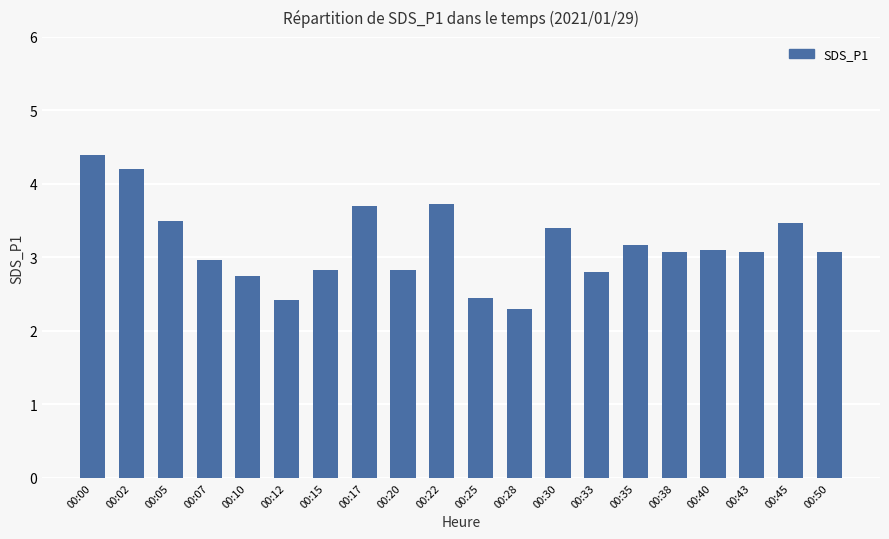

Reading left to right, extract all data points from this chart.

4.4	4.2	3.5	3.0	2.8	2.4	2.8	3.7	2.8	3.7	2.5	2.3	3.4	2.8	3.2	3.1	3.1	3.1	3.5	3.1